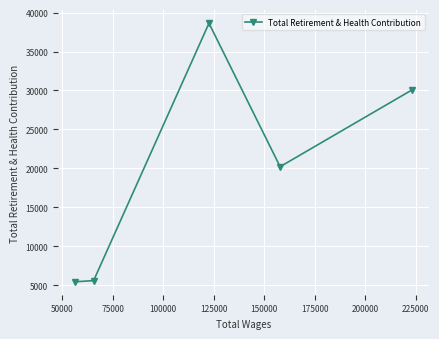

Is this an area chart (filled region under the line)?

No